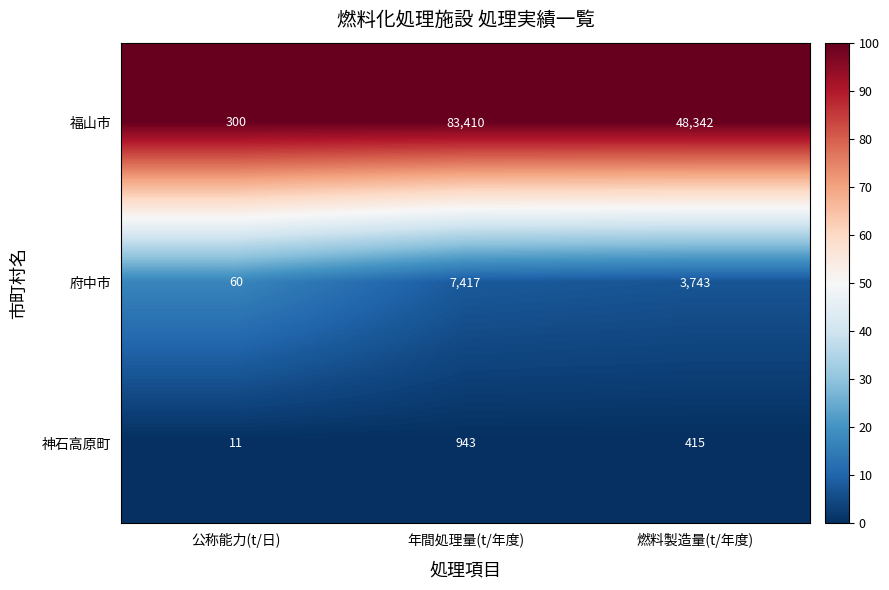

What is the difference between the maximum and minimum values in the 神石高原町 series?

932